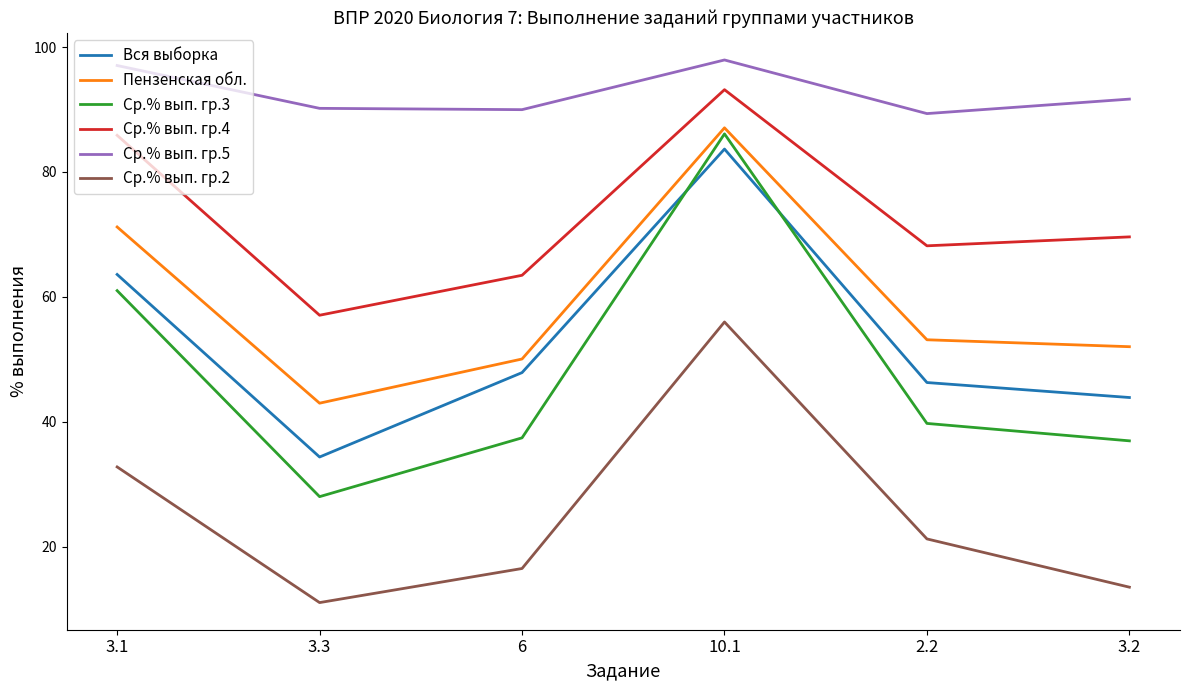

Rank the series by their maximum value, from highest to lowest.

Ср.% вып. гр.5, Ср.% вып. гр.4, Пензенская обл., Ср.% вып. гр.3, Вся выборка, Ср.% вып. гр.2